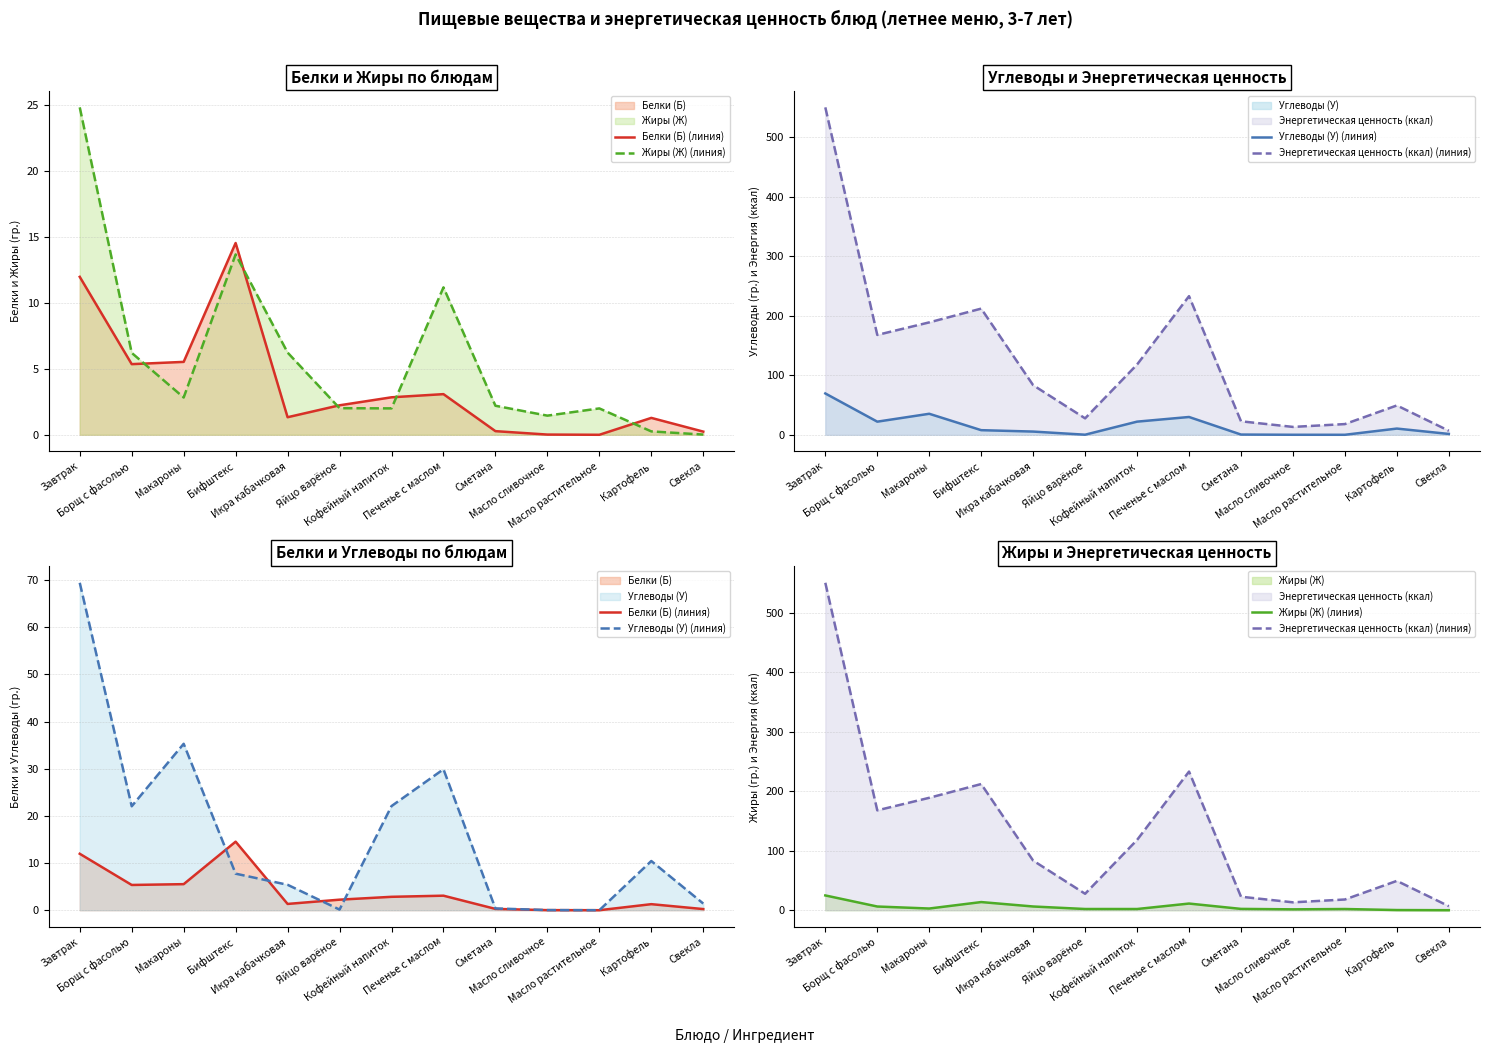

Is the value of Углеводы (У) (линия) at Борщ с фасолью greater than the value of Жиры (Ж) (линия) at Масло растительное?

Yes